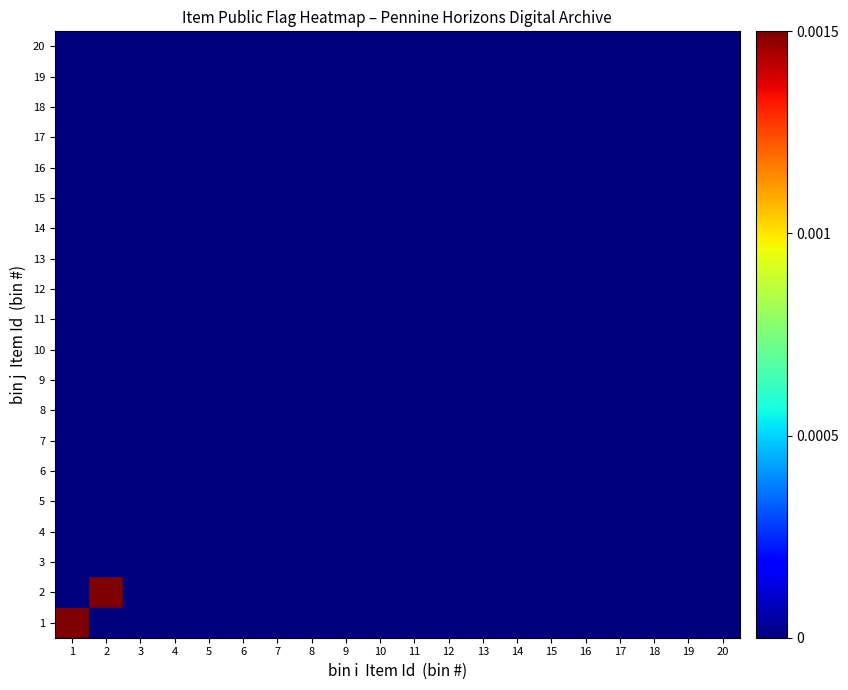

At 4, list the series in order from smallest to largest.

1, 2, 3, 4, 5, 6, 7, 8, 9, 10, 11, 12, 13, 14, 15, 16, 17, 18, 19, 20